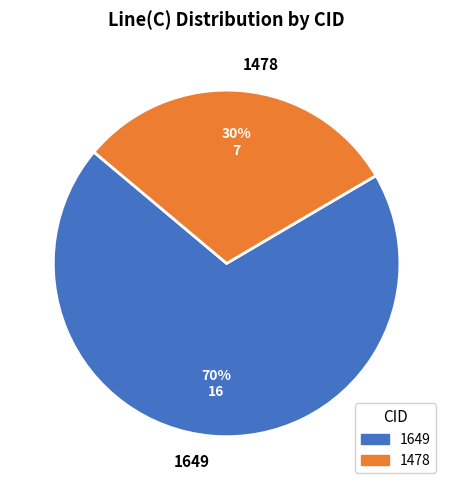

To the nearest percent, what is the average slice percentage?

50%